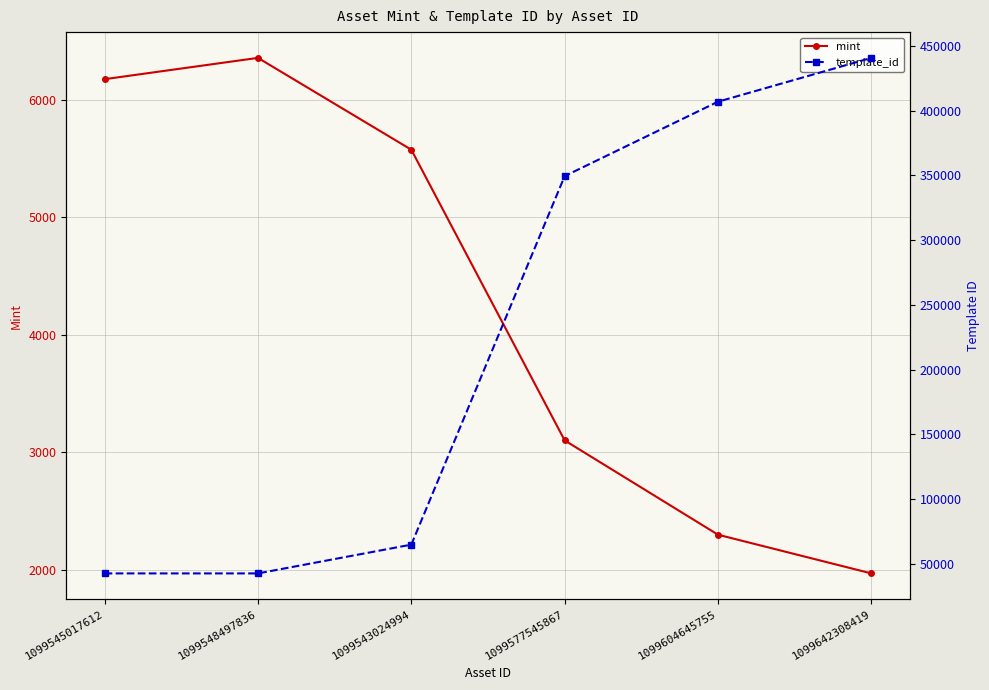

How many categories are shown in the chart?

6